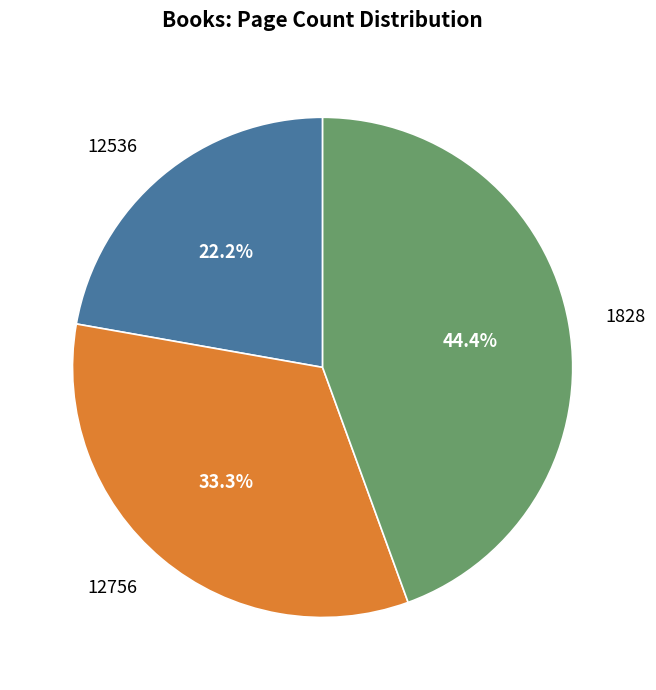

Which slice is the smallest?

12536